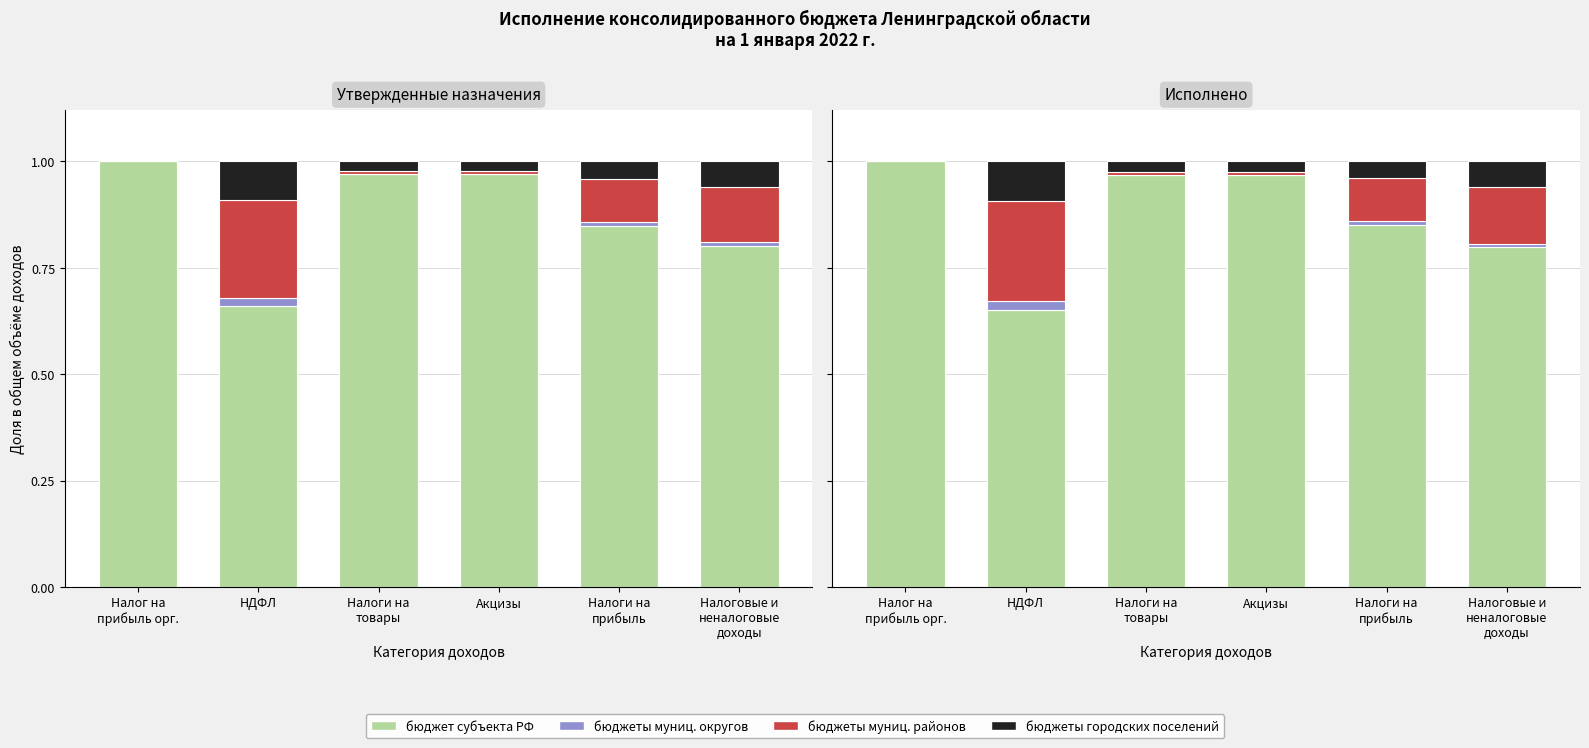

What is the value of the бюджеты муниц. районов bar at the 2nd from the left?

0.2